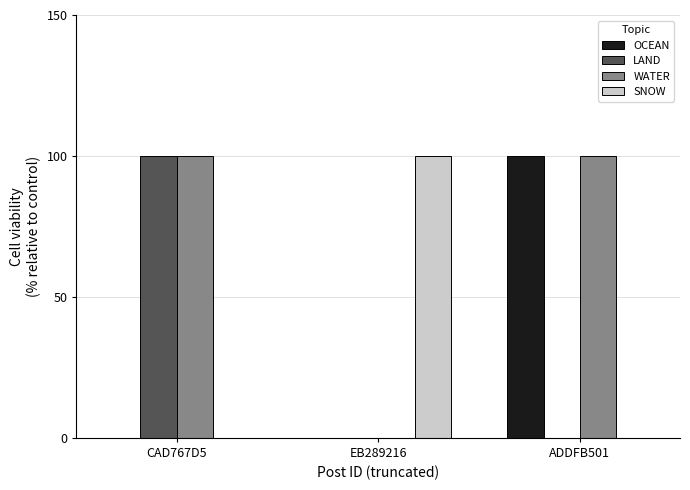

What is the sum of the WATER values at ADDFB501 and CAD767D5?

200